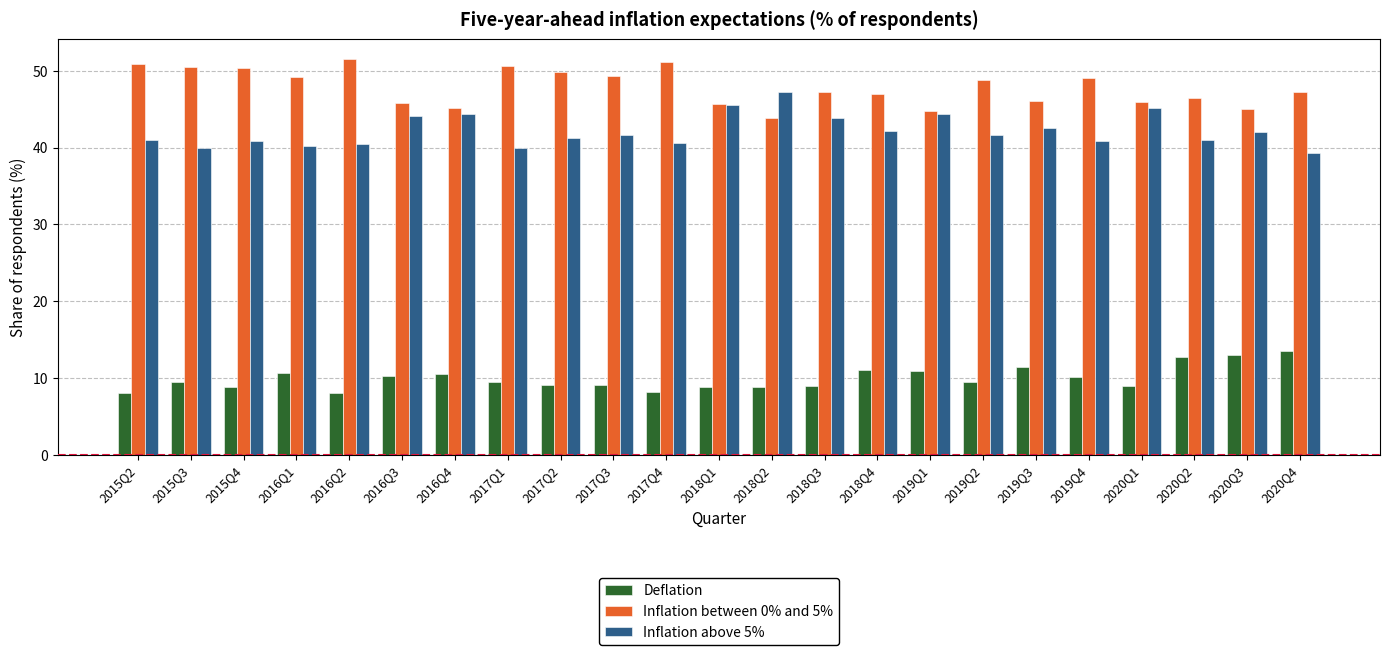

How many categories are shown in the chart?

23